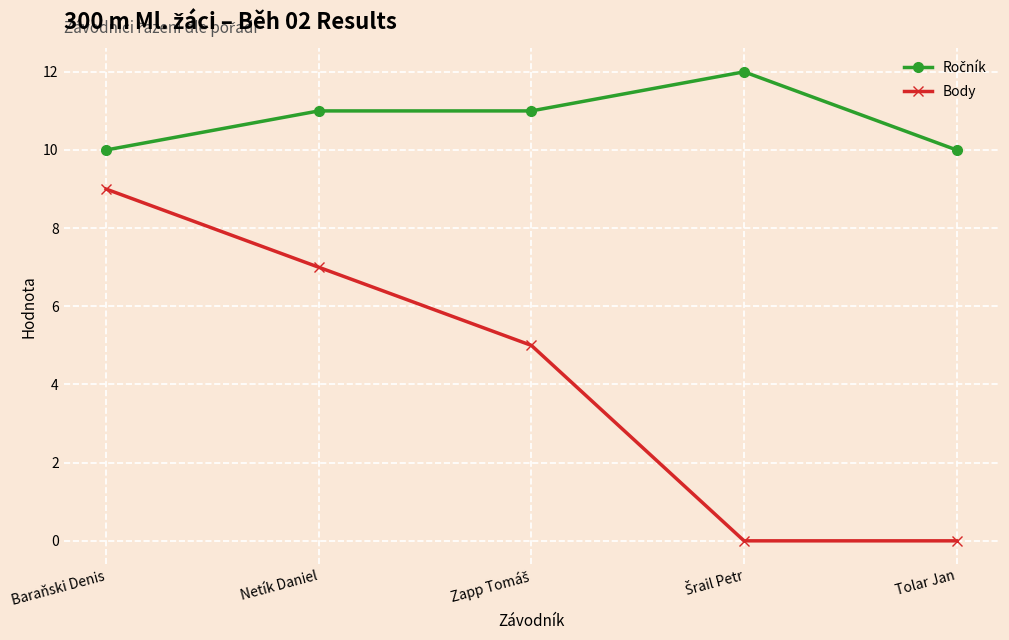

True or false: Body has more than 2 points higher than both neighbors.

False